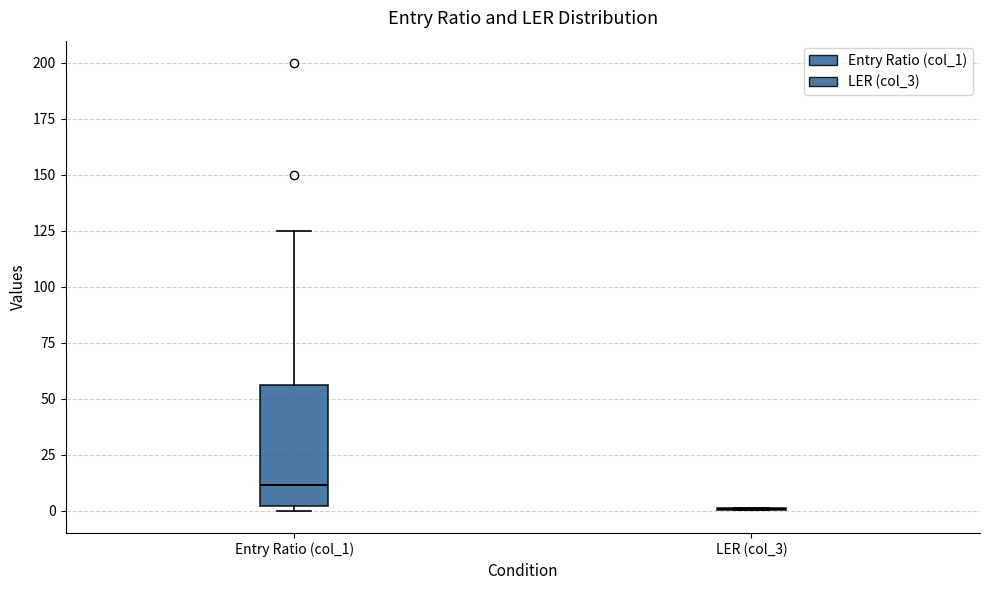

Comparing the boxes themselves (not the whiskers), which one is the tallest?

Entry Ratio (col_1)